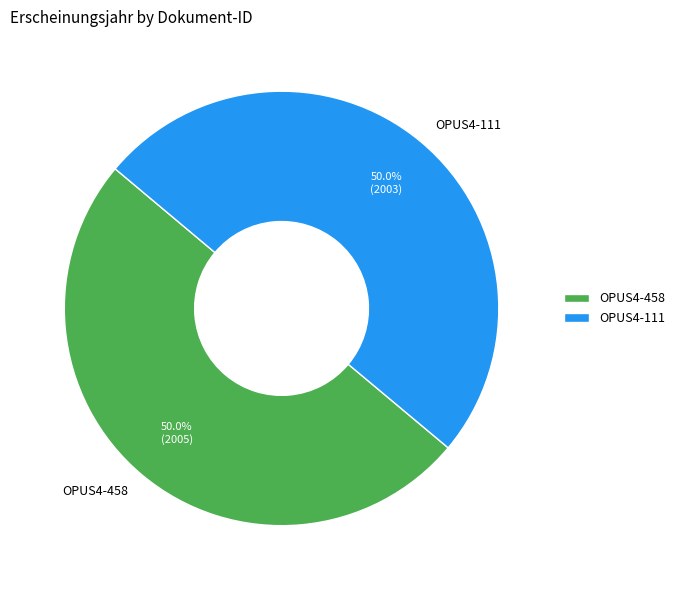

Approximately how many times larger is the value at OPUS4-458 compared to OPUS4-111?

1.0